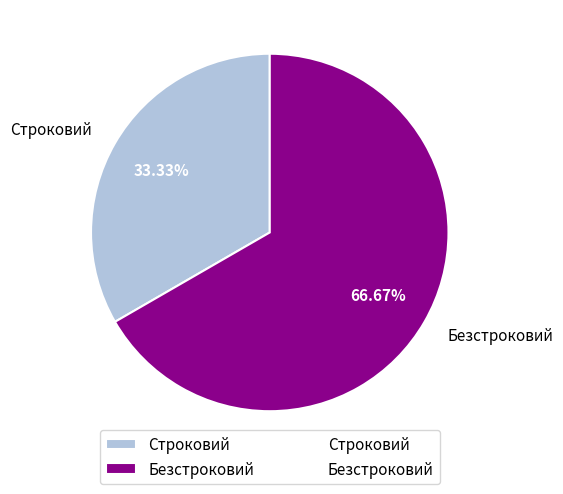

True or false: Строковий accounts for 20% of the total.

False